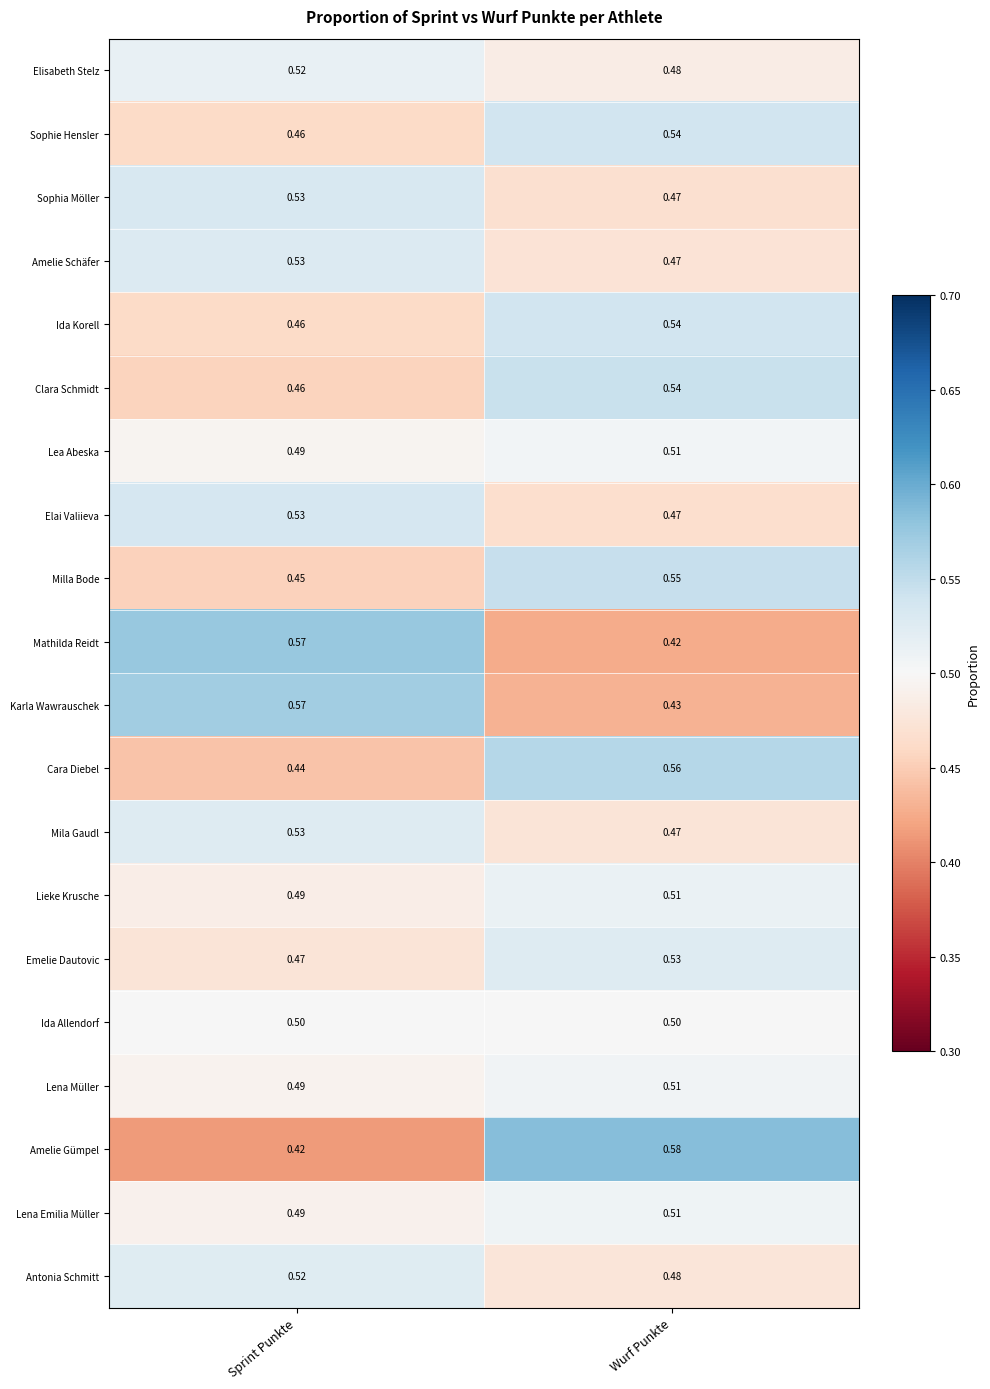

Rank the categories by Sophia Möller value from highest to lowest.

Sprint Punkte, Wurf Punkte